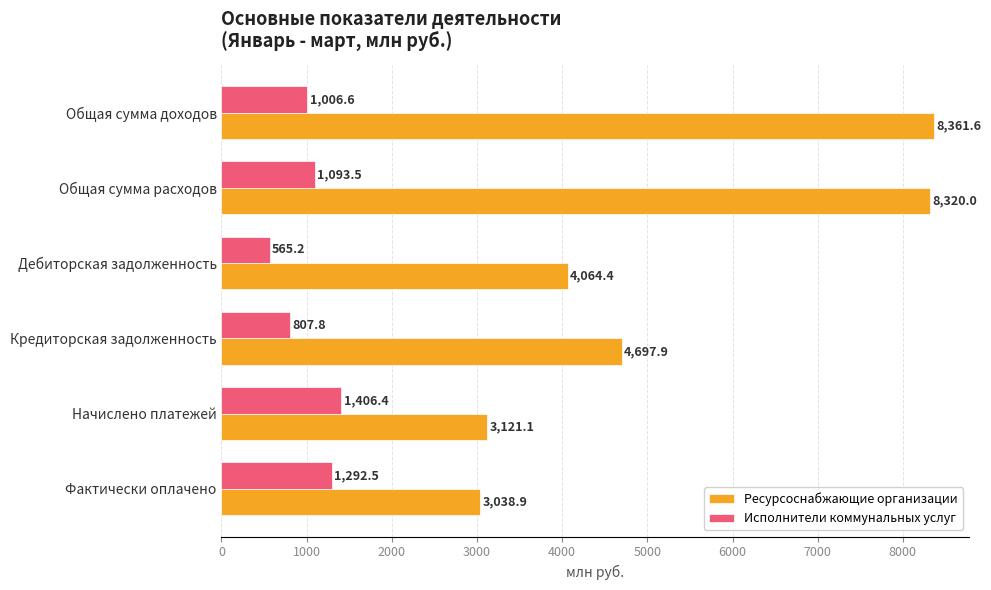

Read the Исполнители коммунальных услуг value at Общая сумма расходов.

1093.5